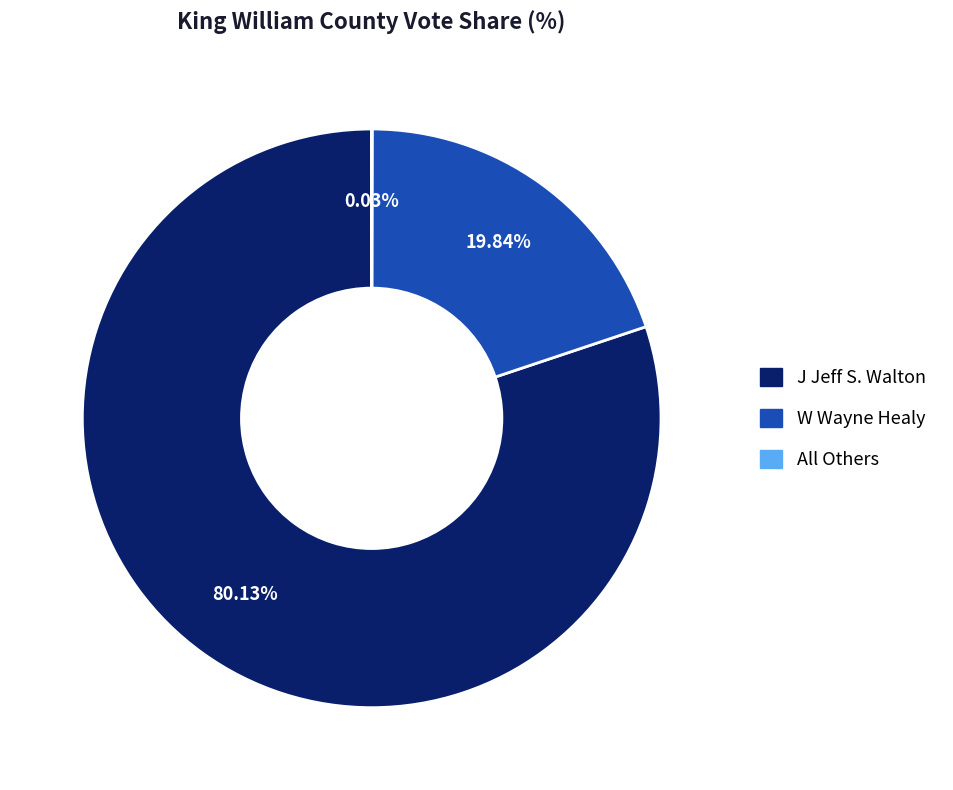

What is the largest slice in the pie chart?

J Jeff S. Walton